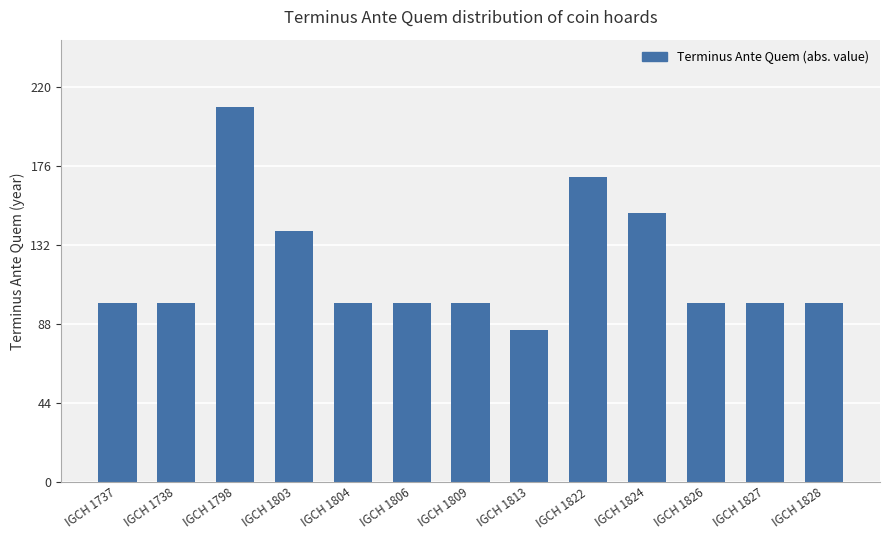

Does the chart contain any negative values?

No